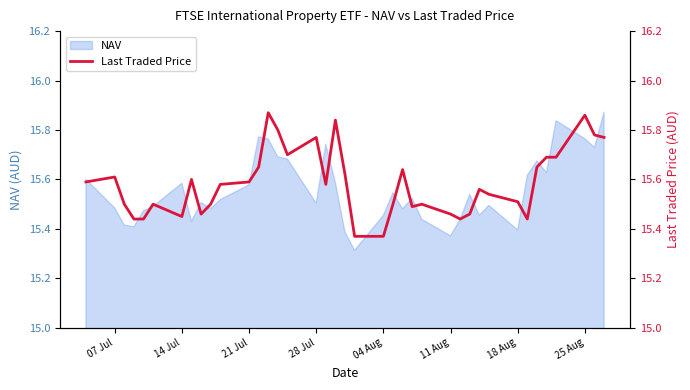

Count the values in the range 15 to 16.

39